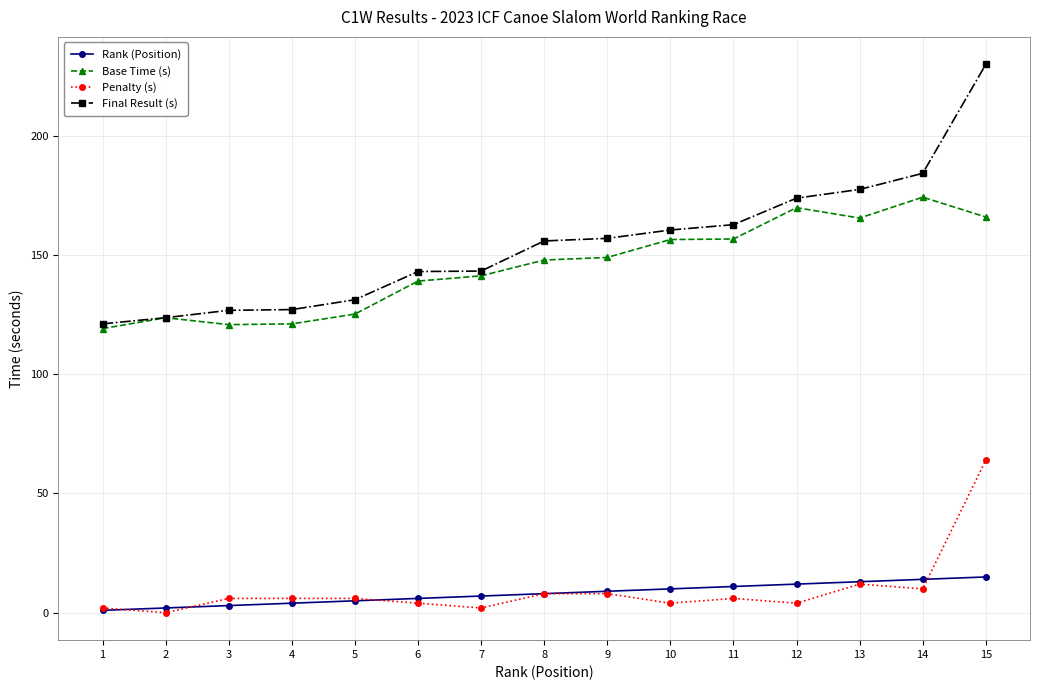

What is the spread (max minus min) of values at 9?

148.9